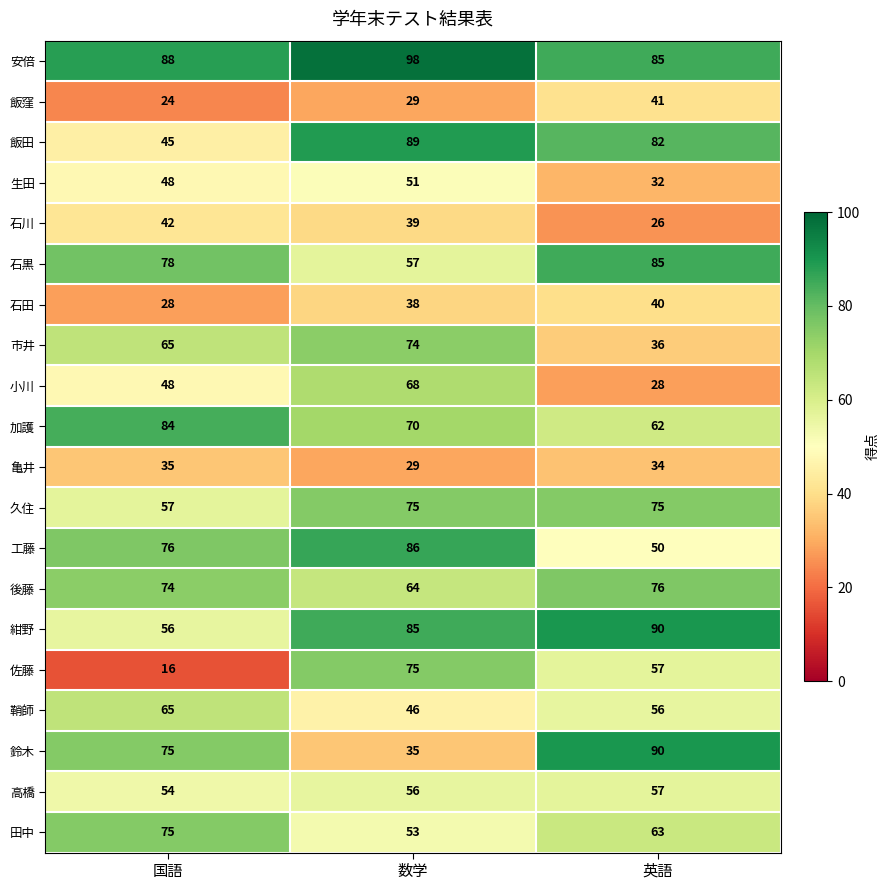

Between 数学 and 英語, which series saw the biggest shift?

鈴木